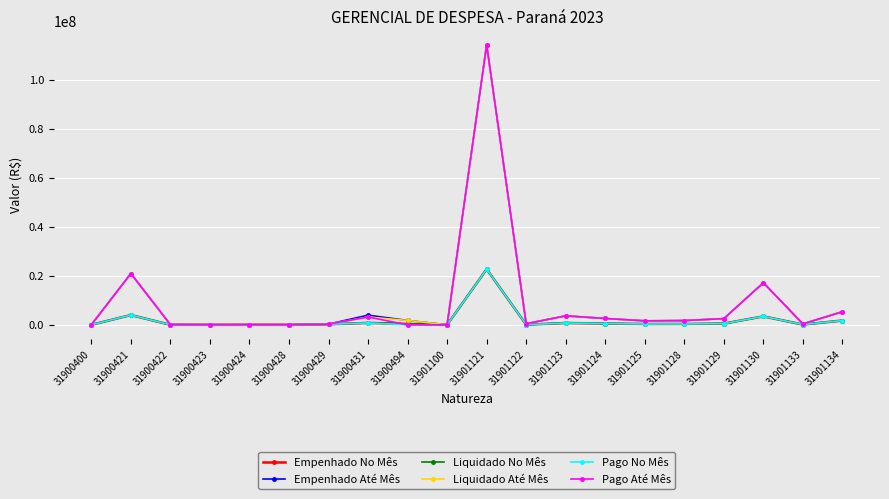

True or false: Liquidado Até Mês has more than 2 points higher than both neighbors.

True